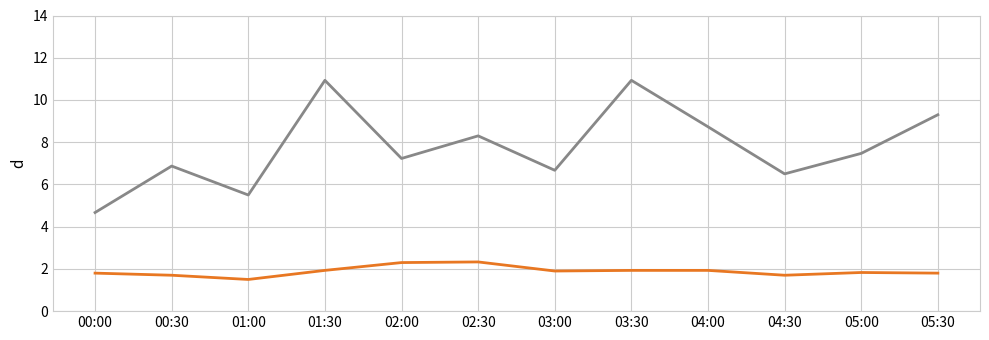

What is the spread (max minus min) of values at 01:00?

4.0